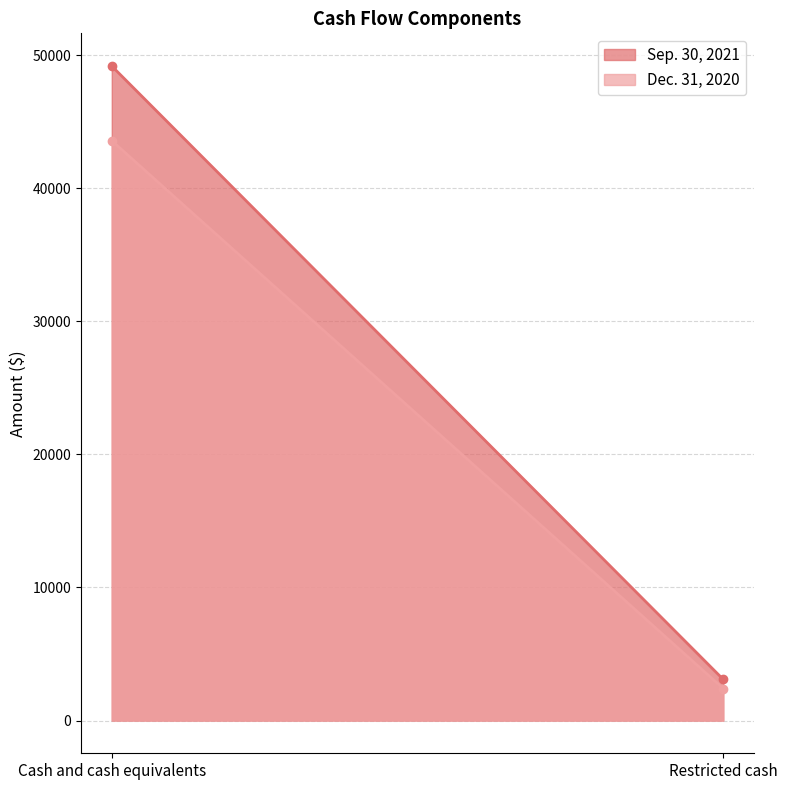

What is the difference between the maximum and minimum values in the Dec. 31, 2020 series?

41165